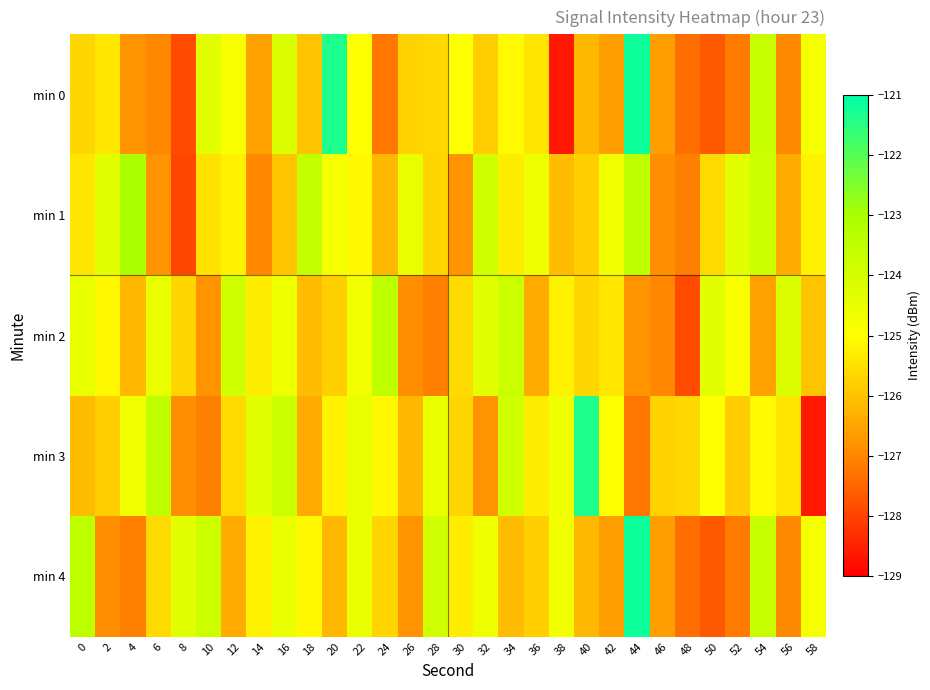

What is the total value across all series at 8?

-632.8